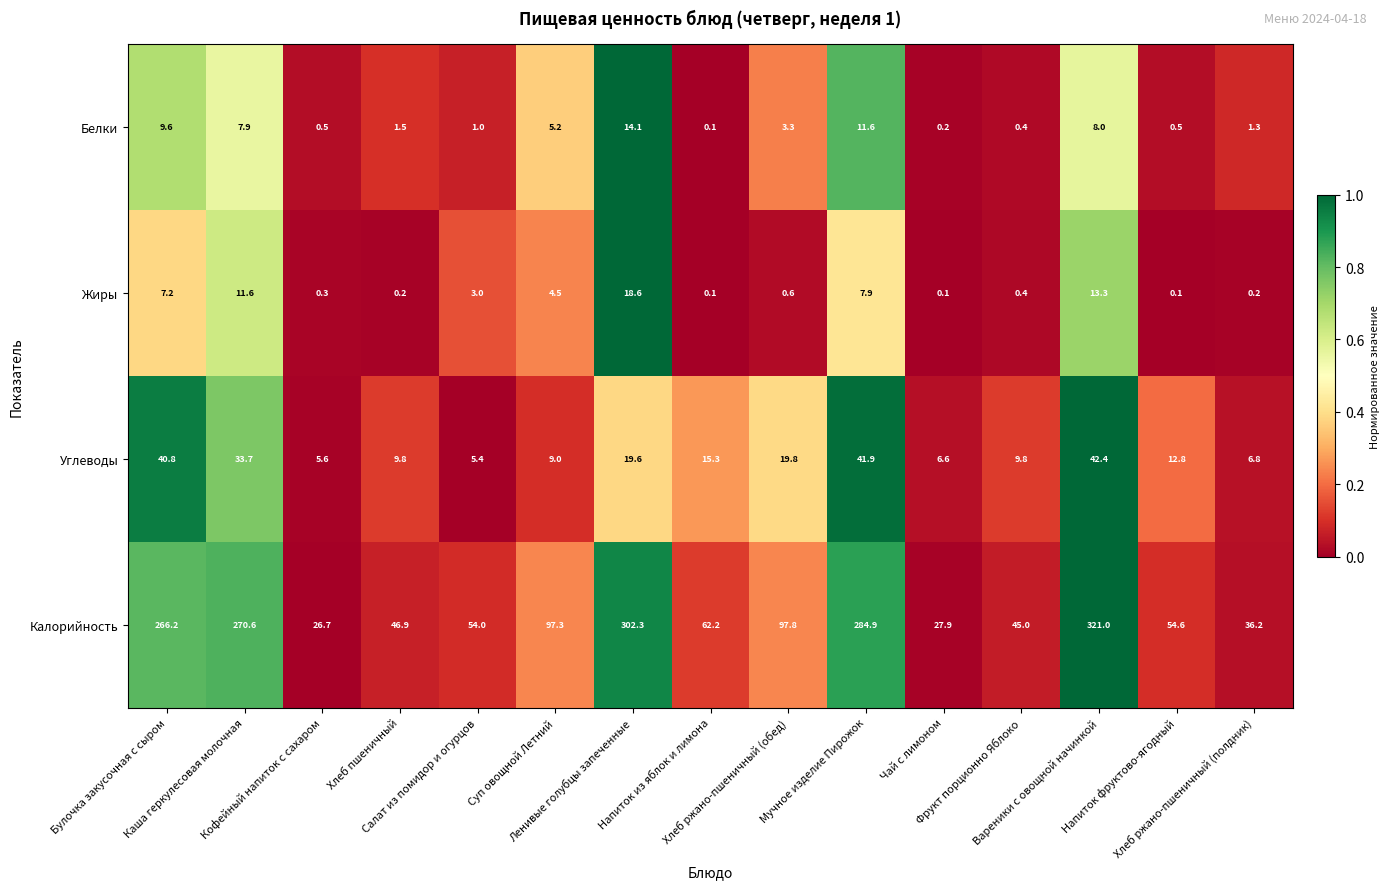

At how many categories does at least one series exceed 195?

5